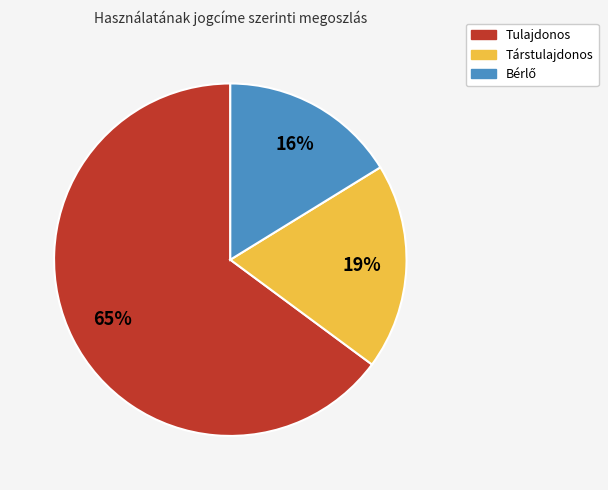

What is the largest slice in the pie chart?

Tulajdonos